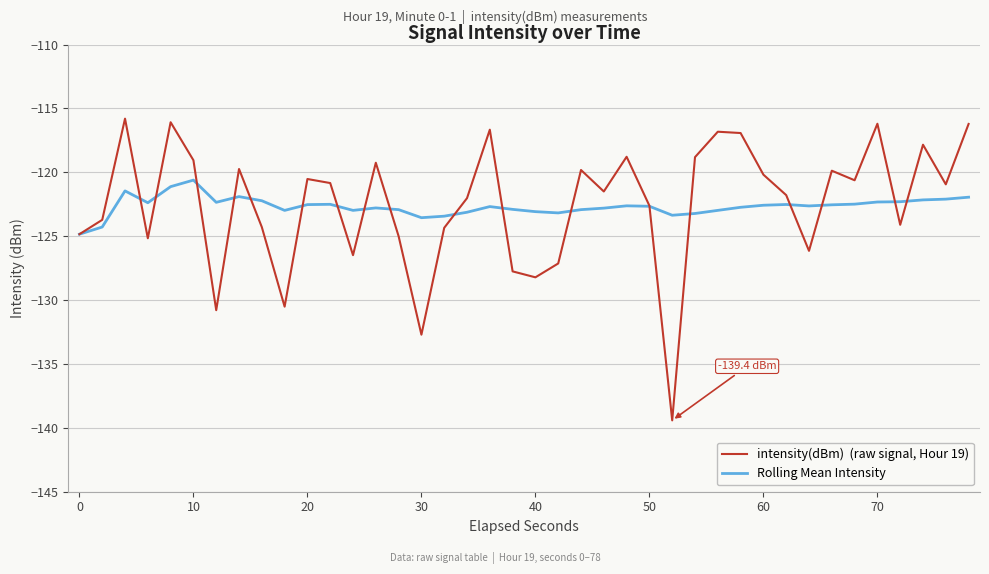

What is the greatest value displayed?

-115.8